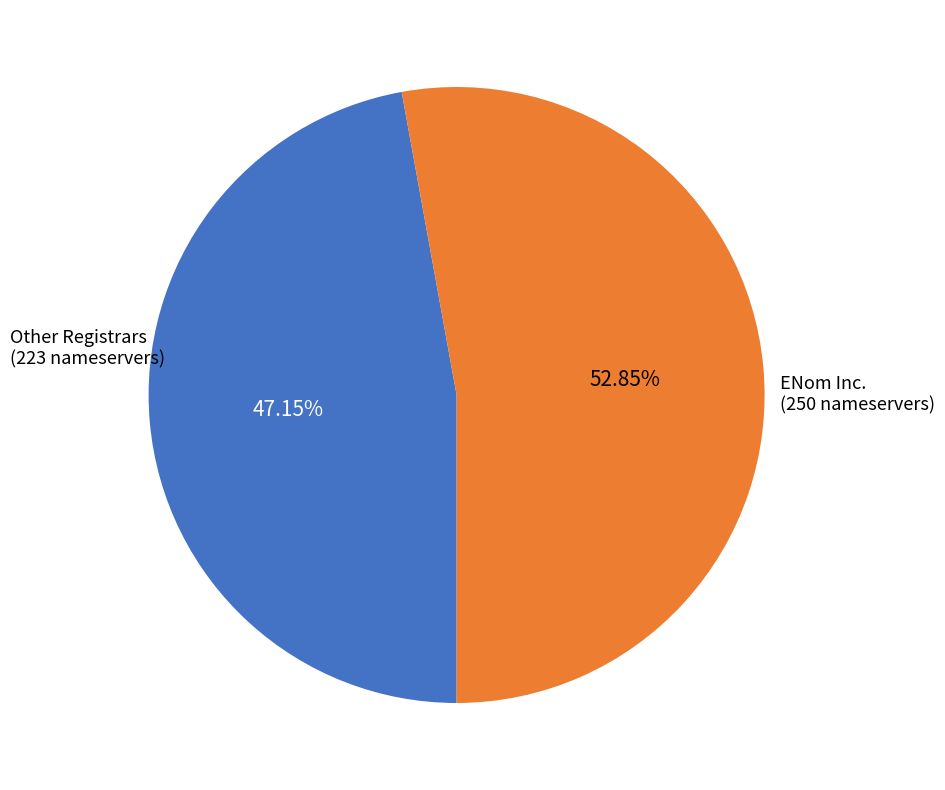

Is the sum of ENom Inc. (250 nameservers) and Other Registrars (223 nameservers) greater than half?

Yes